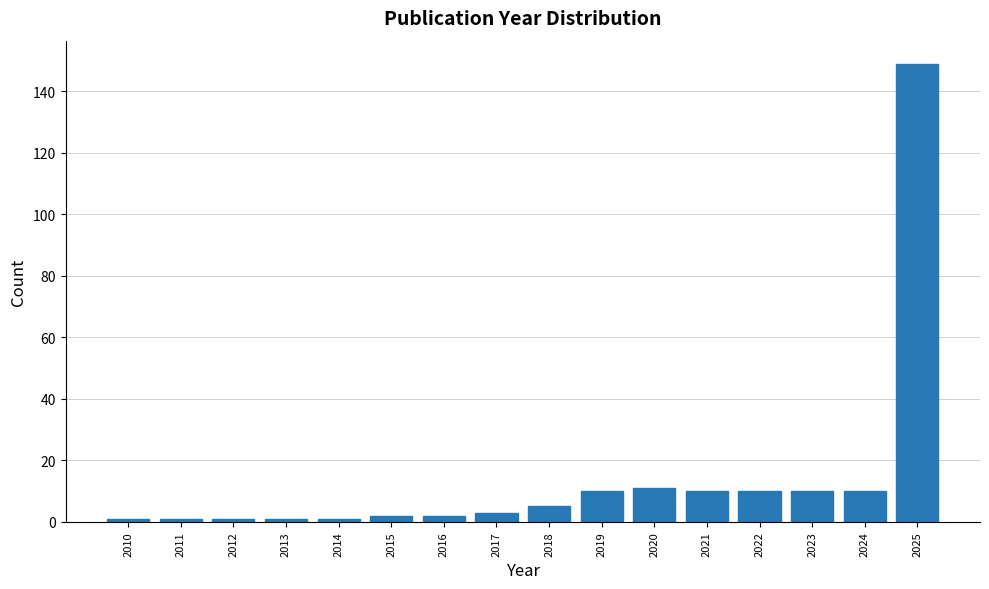

Reading left to right, what are all the values shown in this chart?

1	1	1	1	1	2	2	3	5	10	11	10	10	10	10	149